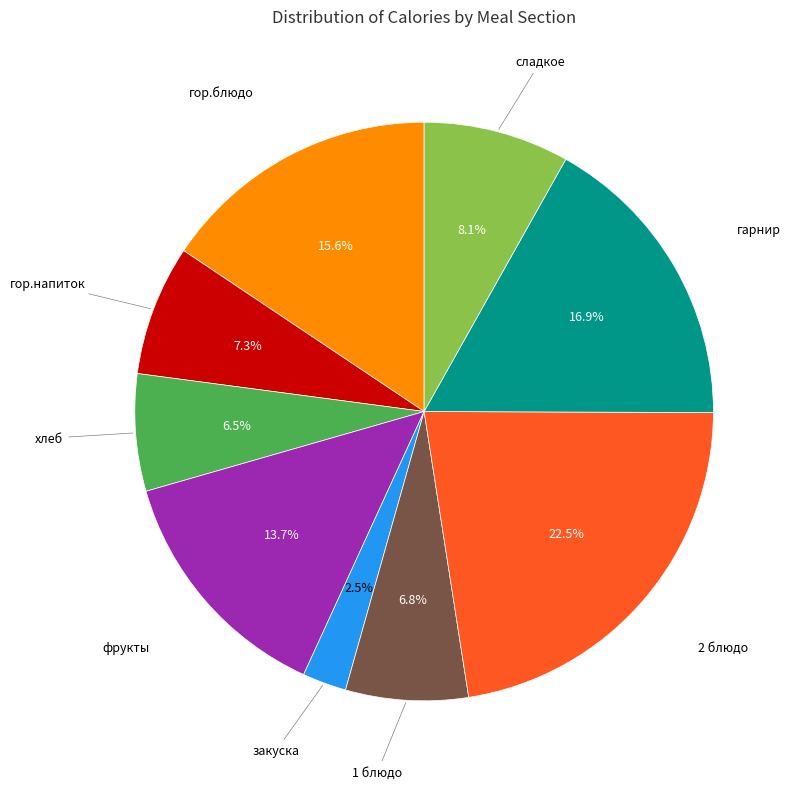

Does any single category account for the majority?

No